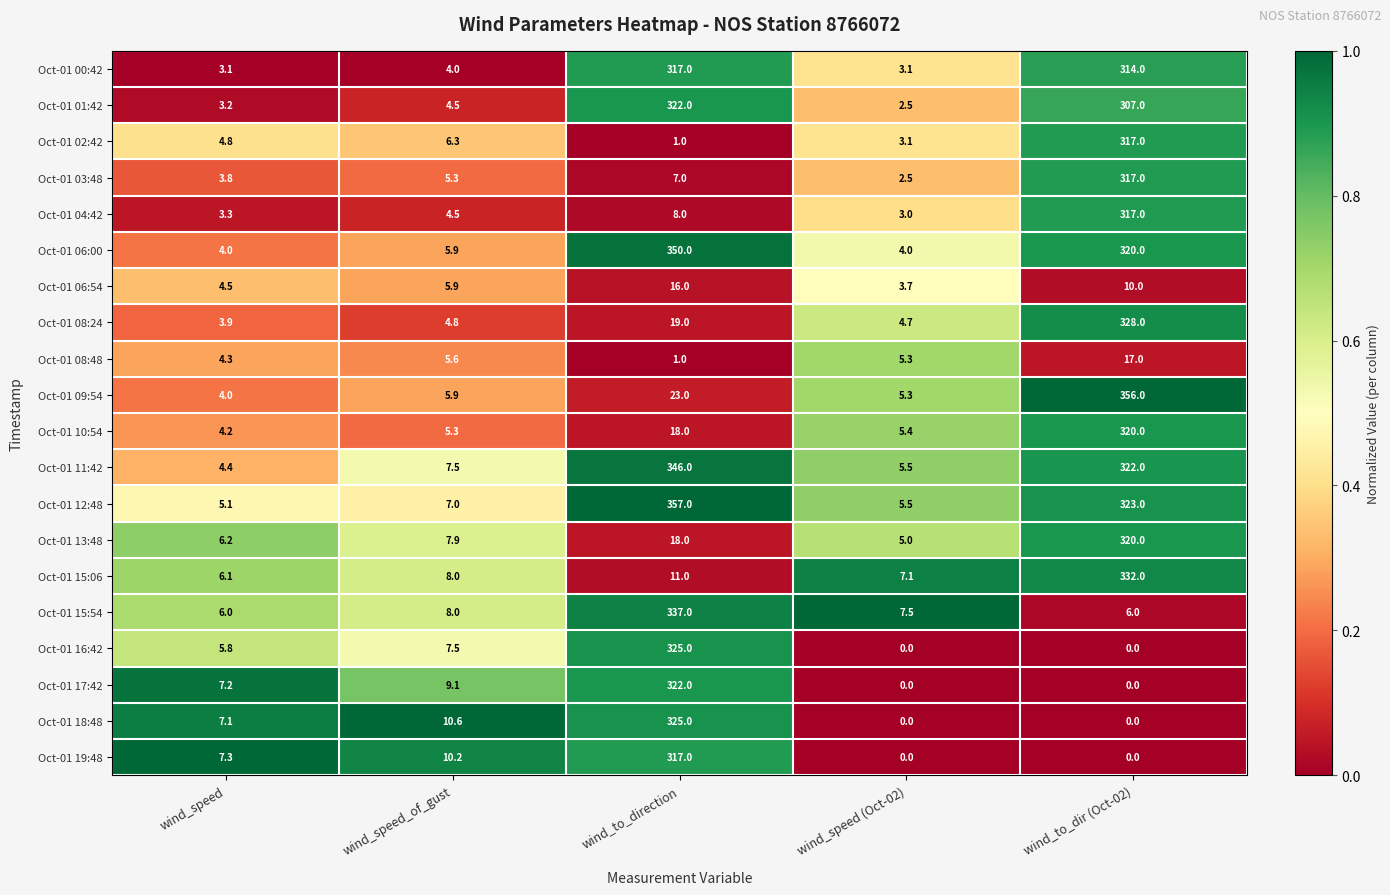

What is the maximum value for Oct-01 19:48?

317.0